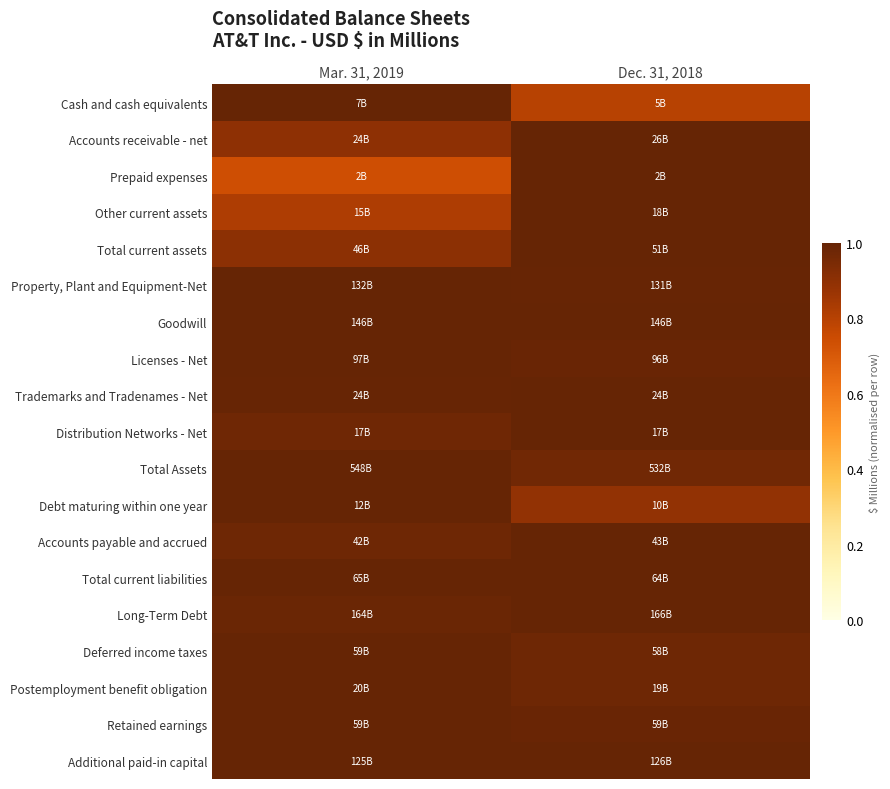

Count the number of data series in this chart.

19